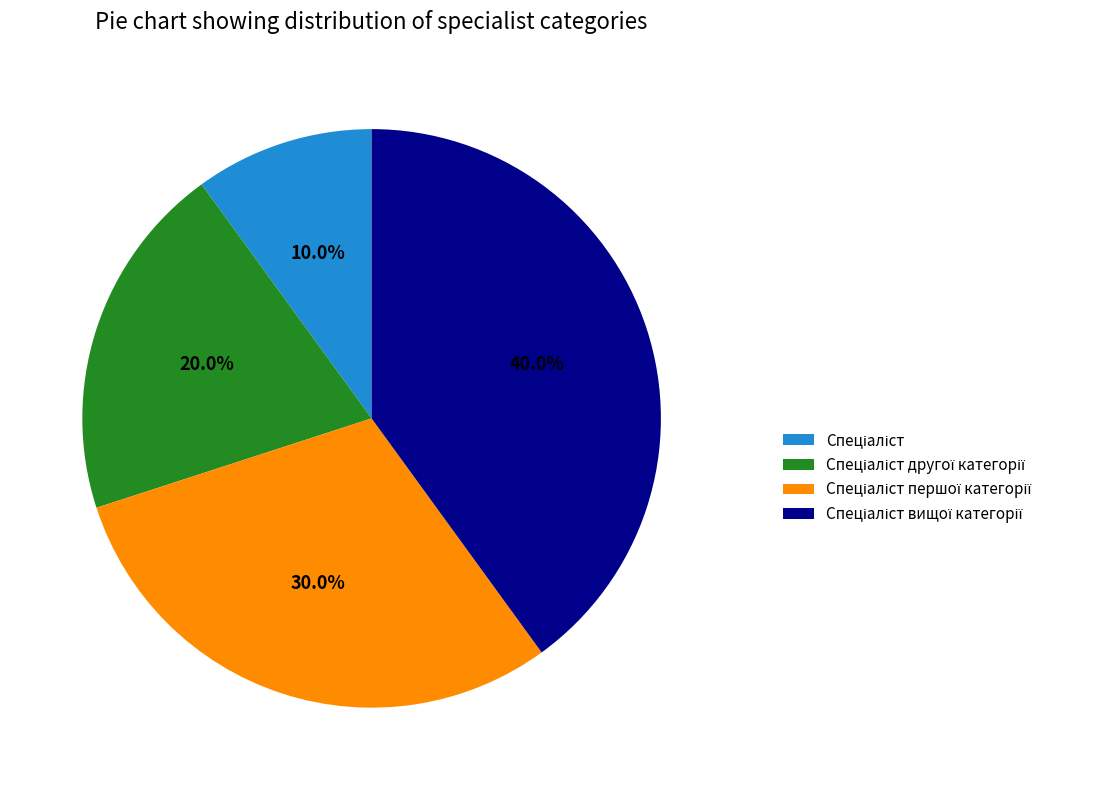

Is there any slice that represents more than half of the pie?

No